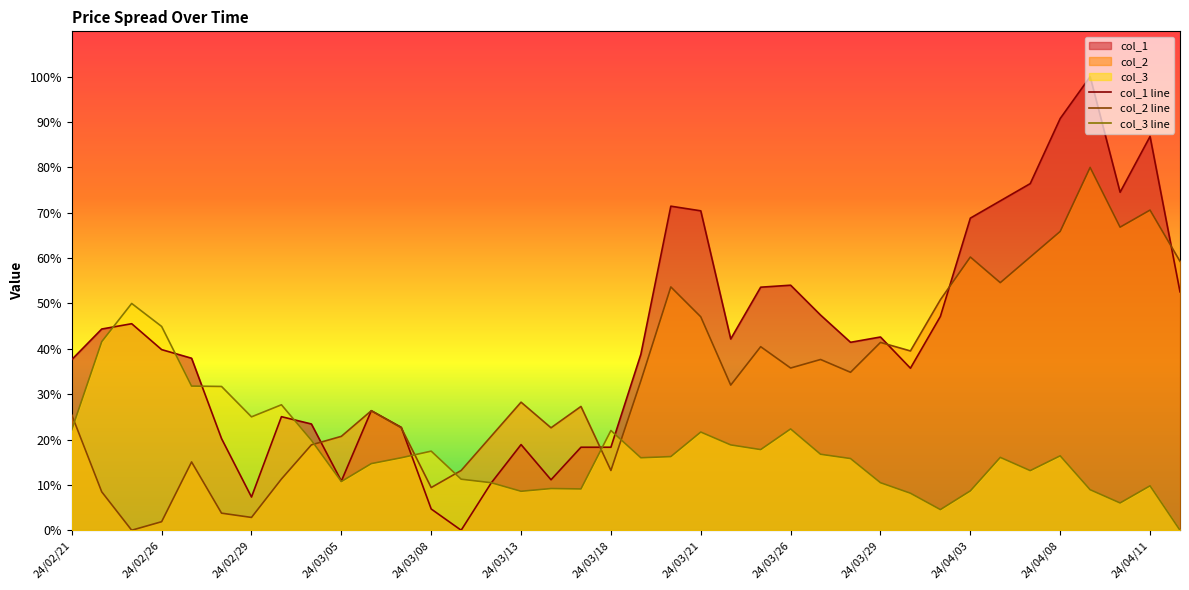

How many lines are shown in the chart?

3